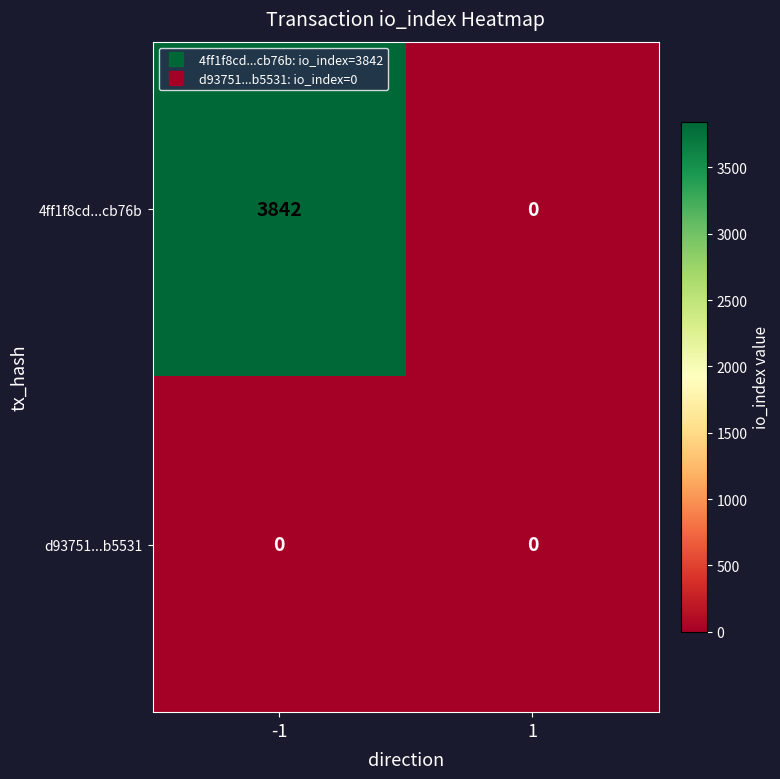

Reading left to right, what are all the values shown in this chart?

4ff1f8cd...cb76b: 3842	0
d93751...b5531: 0	0